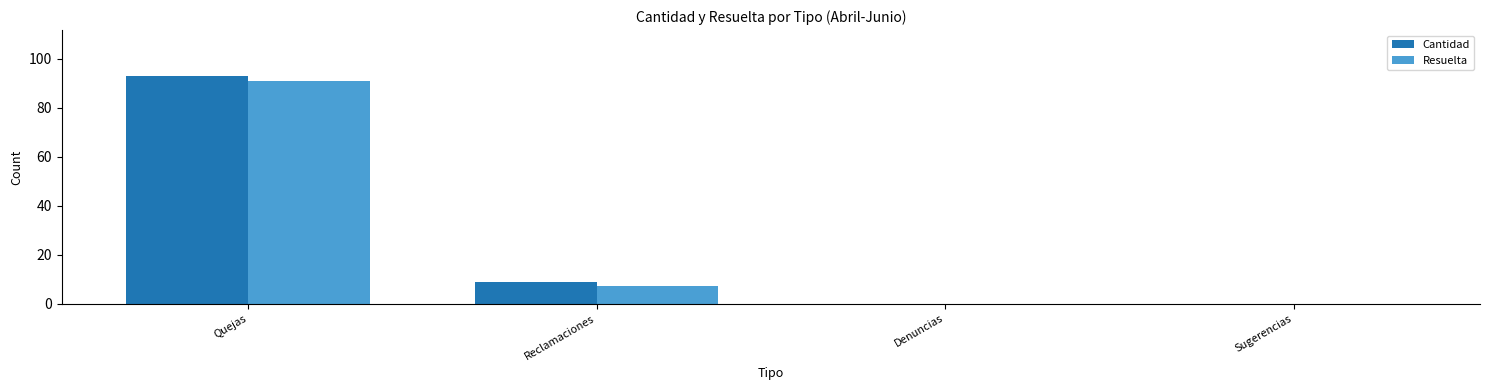

Is the value of Cantidad at Quejas greater than the value of Resuelta at Reclamaciones?

Yes